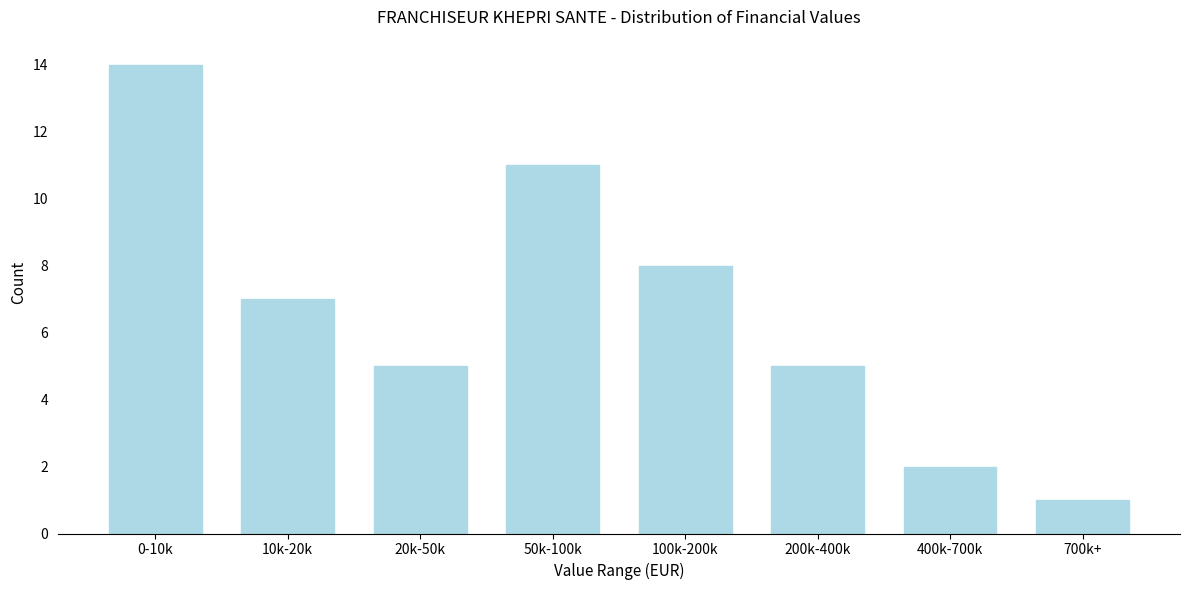

Reading left to right, list all the values displayed in this chart.

0-10k=14	10k-20k=7	20k-50k=5	50k-100k=11	100k-200k=8	200k-400k=5	400k-700k=2	700k+=1